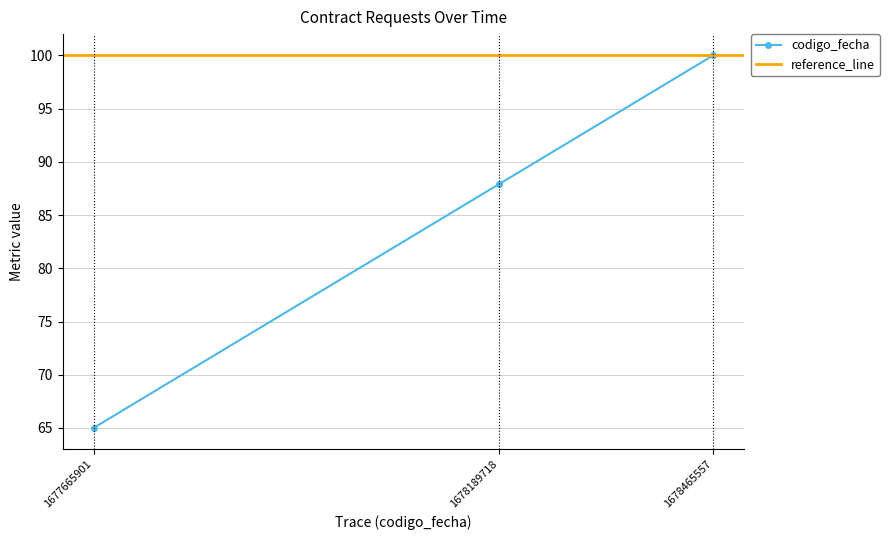

Rank the categories by codigo_fecha value from lowest to highest.

1677665901, 1678189718, 1678465557